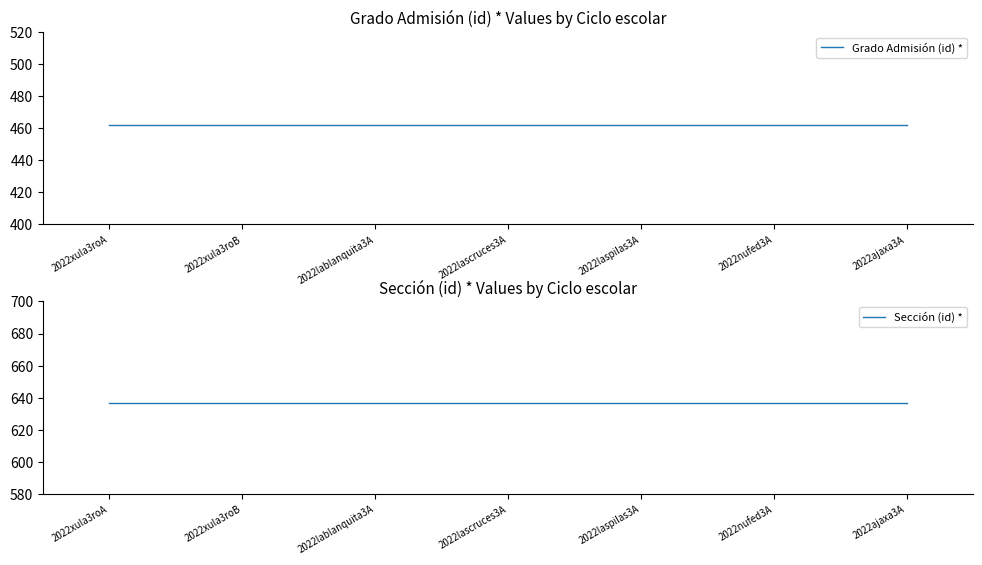

True or false: Sección (id) * has a value of 637 at 2022lablanquita3A.

True